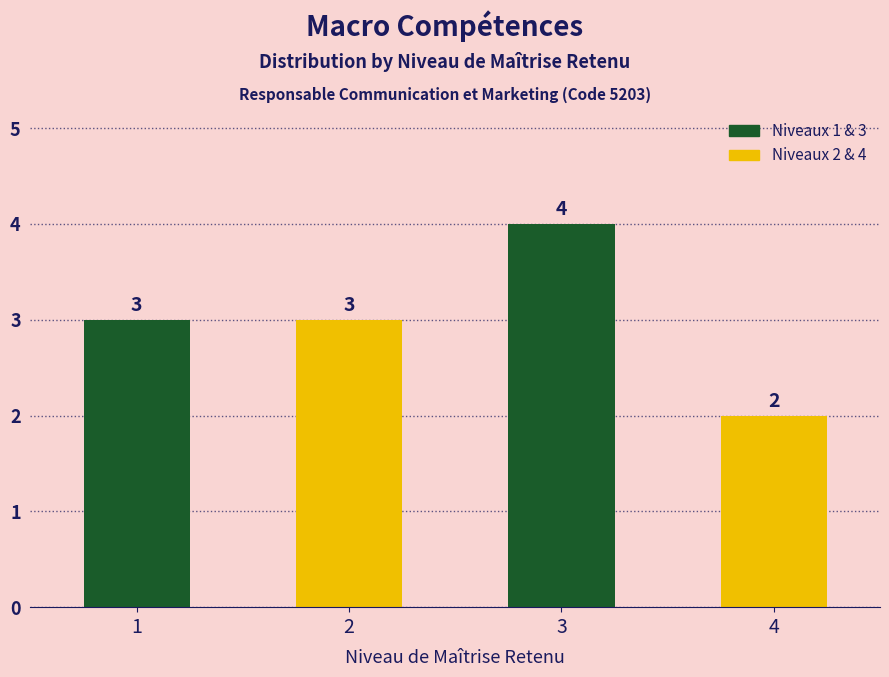

What is the approximate value at 1?

3